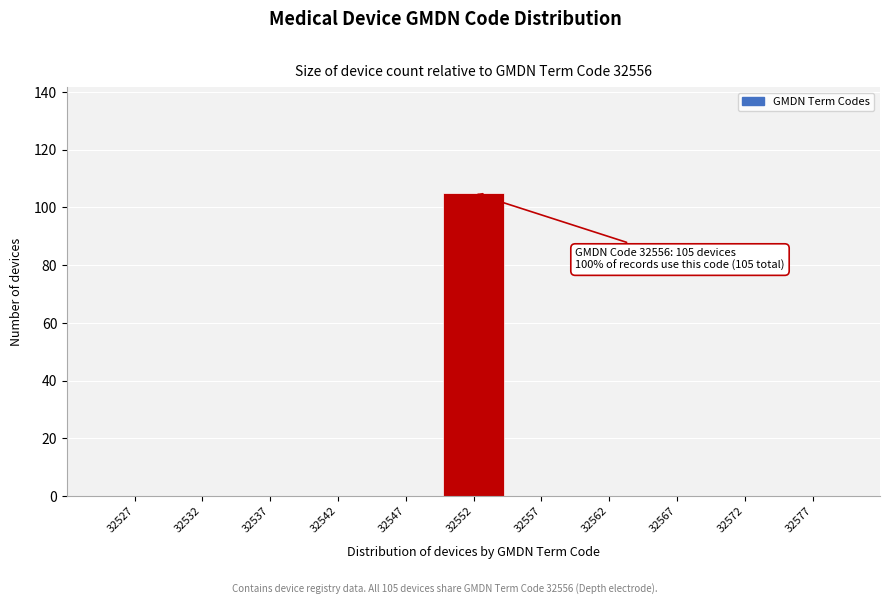

Reading left to right, transcribe all the data shown in this chart.

32527=0	32532=0	32537=0	32542=0	32547=0	32552=105	32557=0	32562=0	32567=0	32572=0	32577=0